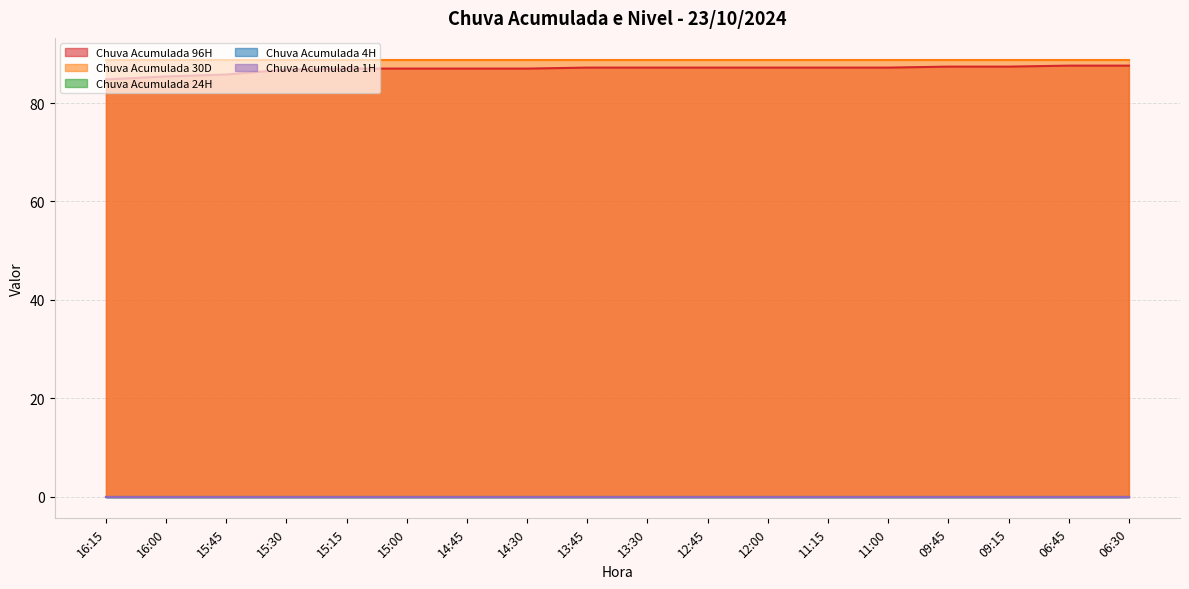

List the series in order of their peak value, lowest first.

Chuva Acumulada 24H, Chuva Acumulada 4H, Chuva Acumulada 1H, Chuva Acumulada 96H, Chuva Acumulada 30D